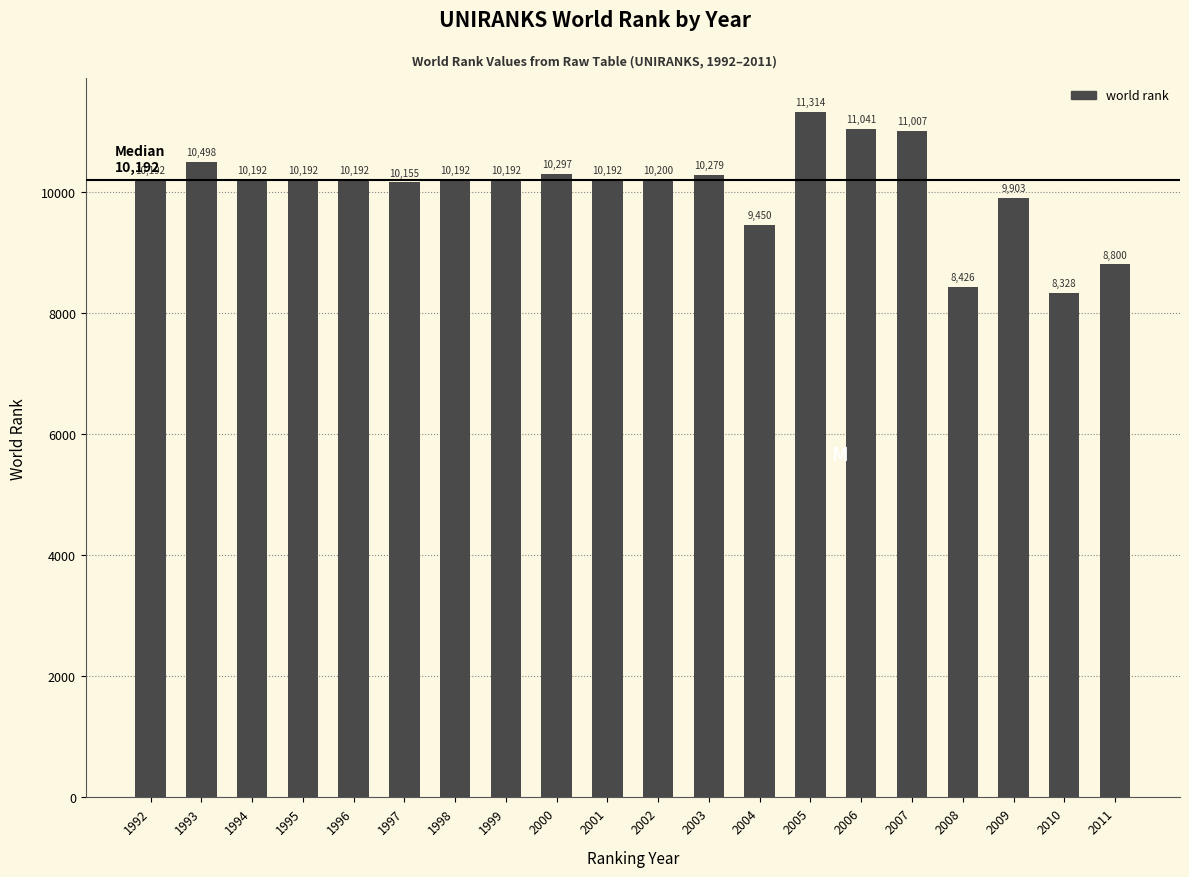

What is the ratio of the value at 2006 to the value at 1996?

1.1